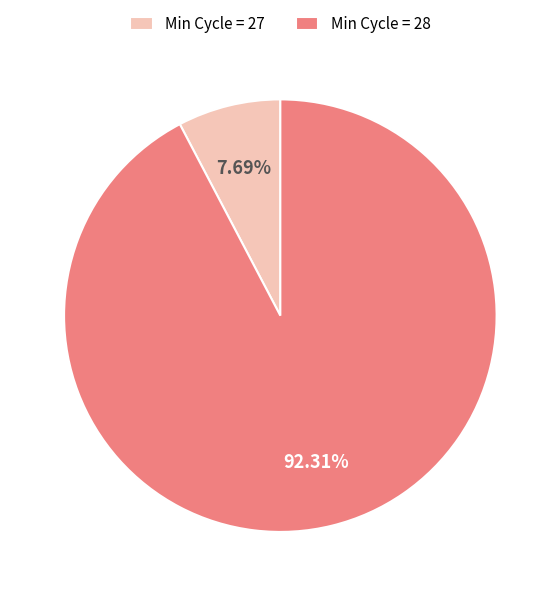

Which has a higher value, Min Cycle = 28 or Min Cycle = 27?

Min Cycle = 28